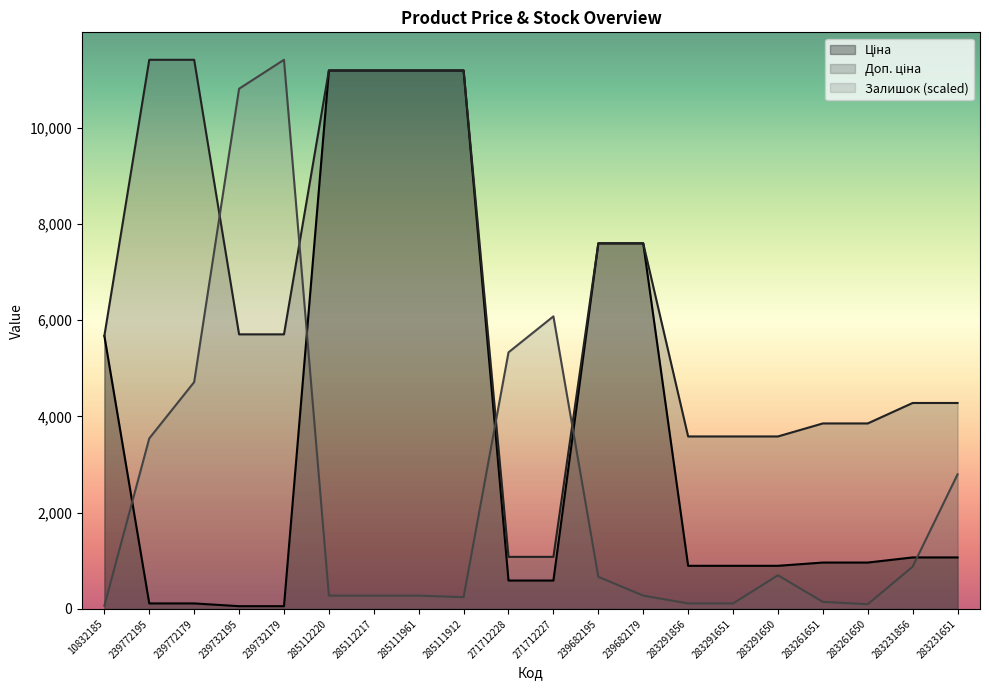

How many data points does each series have?

20